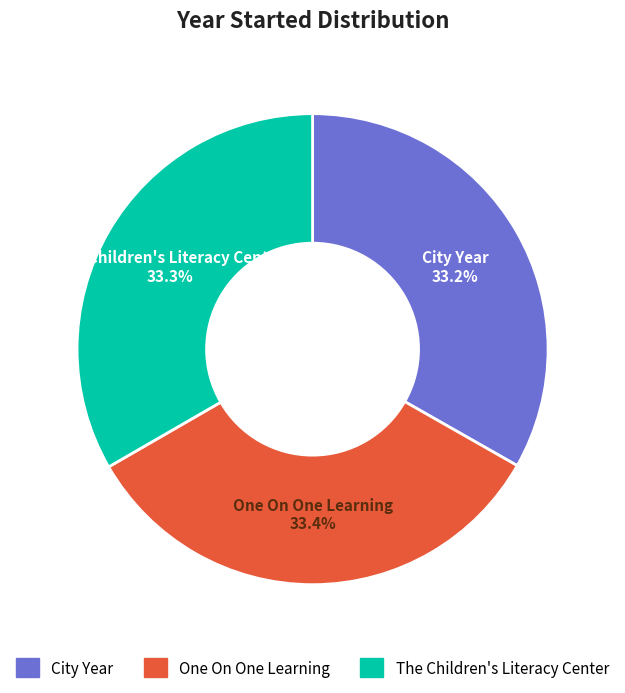

What portion of the pie excludes The Children's Literacy Center?

66.7%